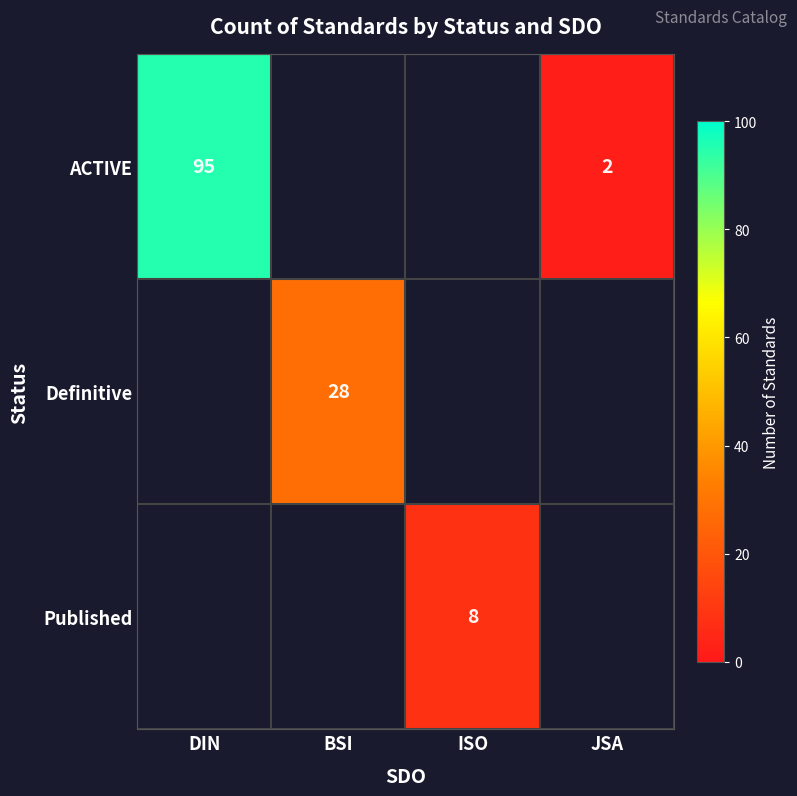

The ACTIVE series shows 128 at DIN. True or false?

False